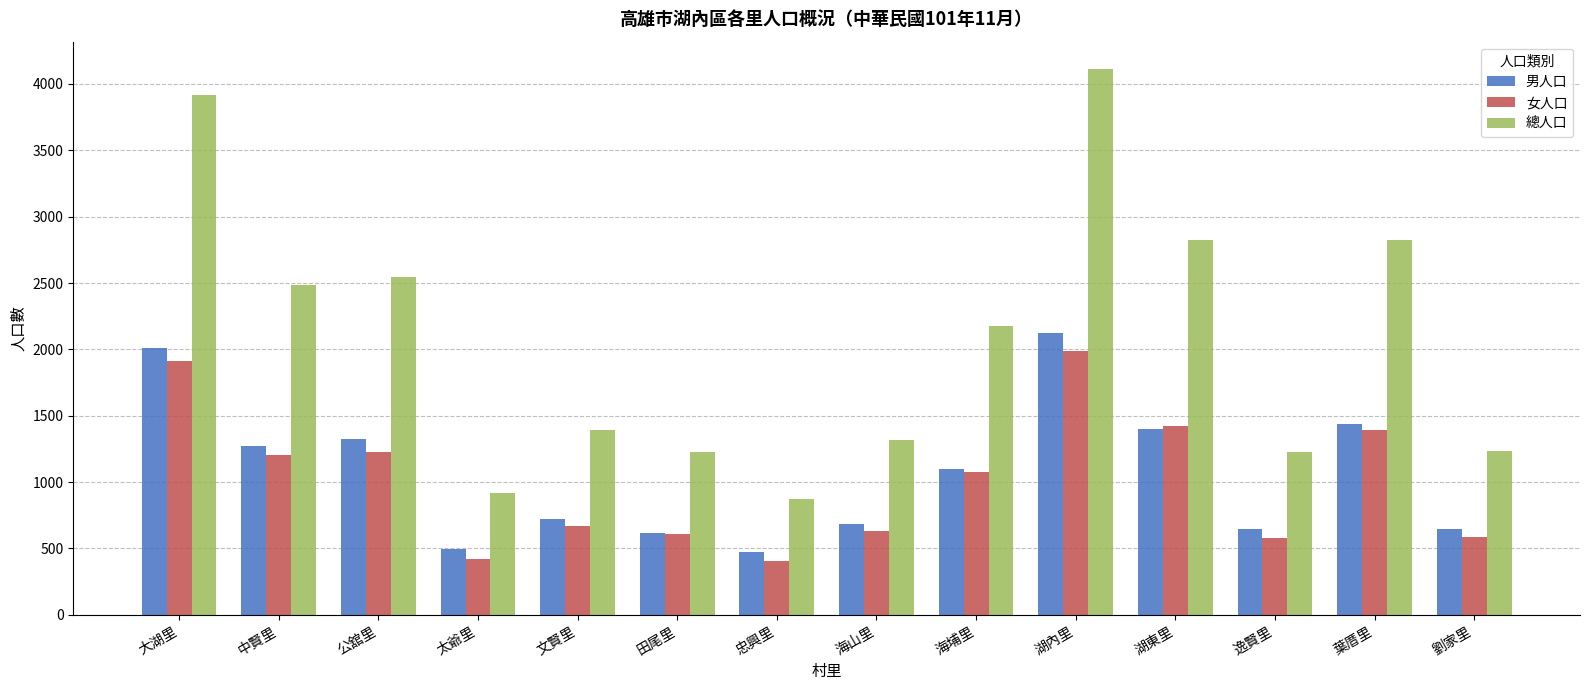

Which series has the widest spread of values?

總人口